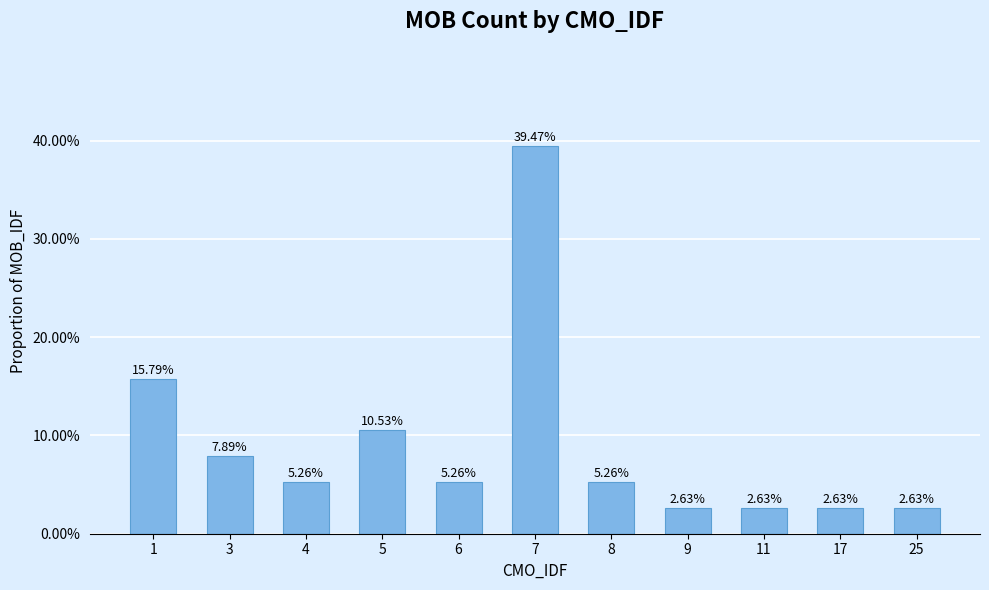

Does the chart contain any negative values?

No